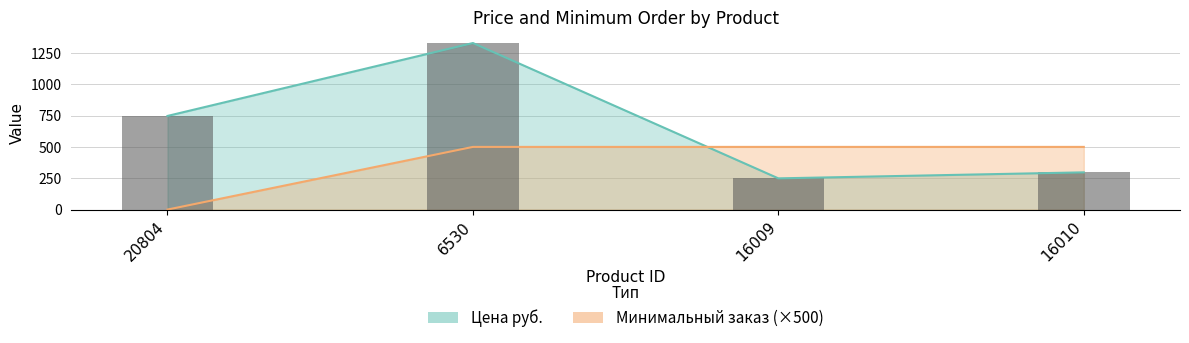

What is the label of the 3rd bar from the right?

6530